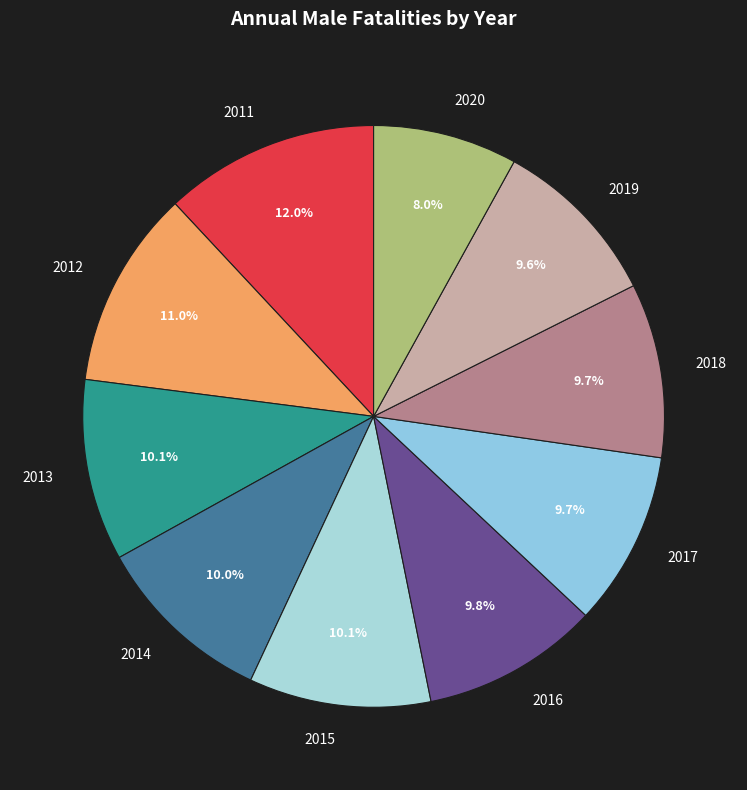

Is there any slice that represents more than half of the pie?

No